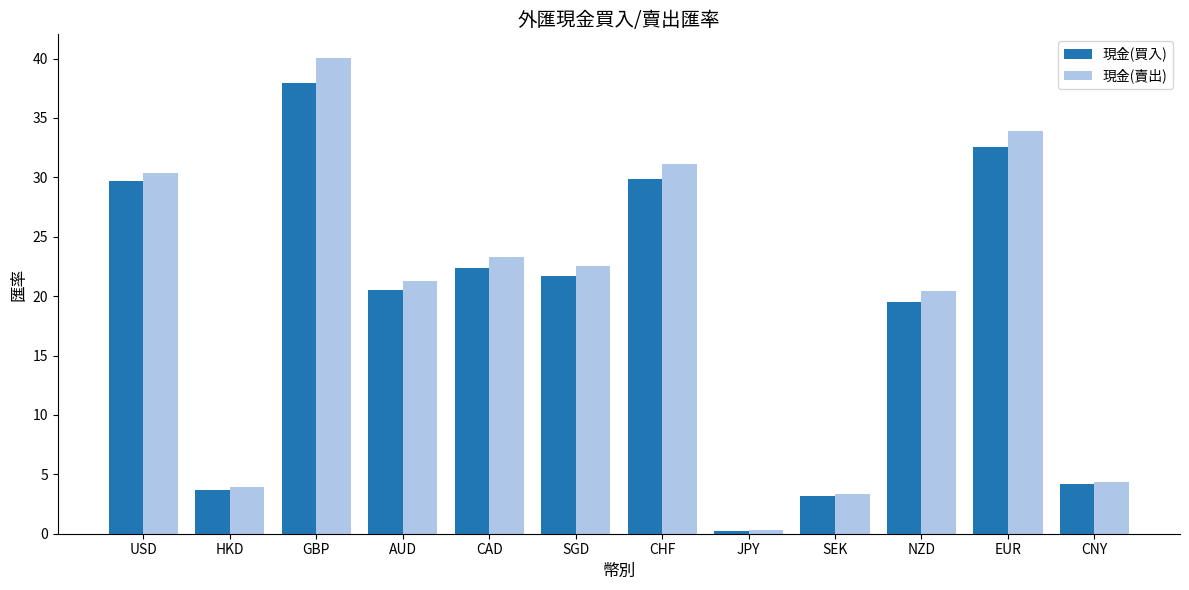

Reading left to right, transcribe all the data shown in this chart.

現金(買入): USD=29.7	HKD=3.7	GBP=37.9	AUD=20.5	CAD=22.4	SGD=21.7	CHF=29.9	JPY=0.3	SEK=3.2	NZD=19.6	EUR=32.6	CNY=4.2
現金(賣出): USD=30.4	HKD=3.9	GBP=40.0	AUD=21.3	CAD=23.3	SGD=22.6	CHF=31.1	JPY=0.3	SEK=3.3	NZD=20.4	EUR=33.9	CNY=4.4